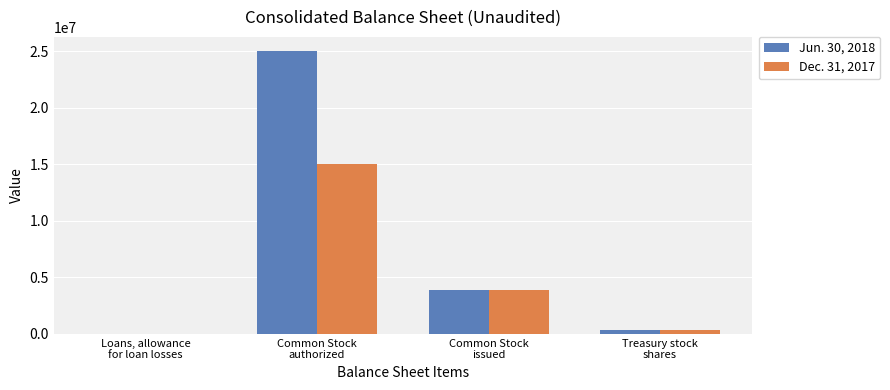

What are all the series names shown in the legend?

Jun. 30, 2018, Dec. 31, 2017